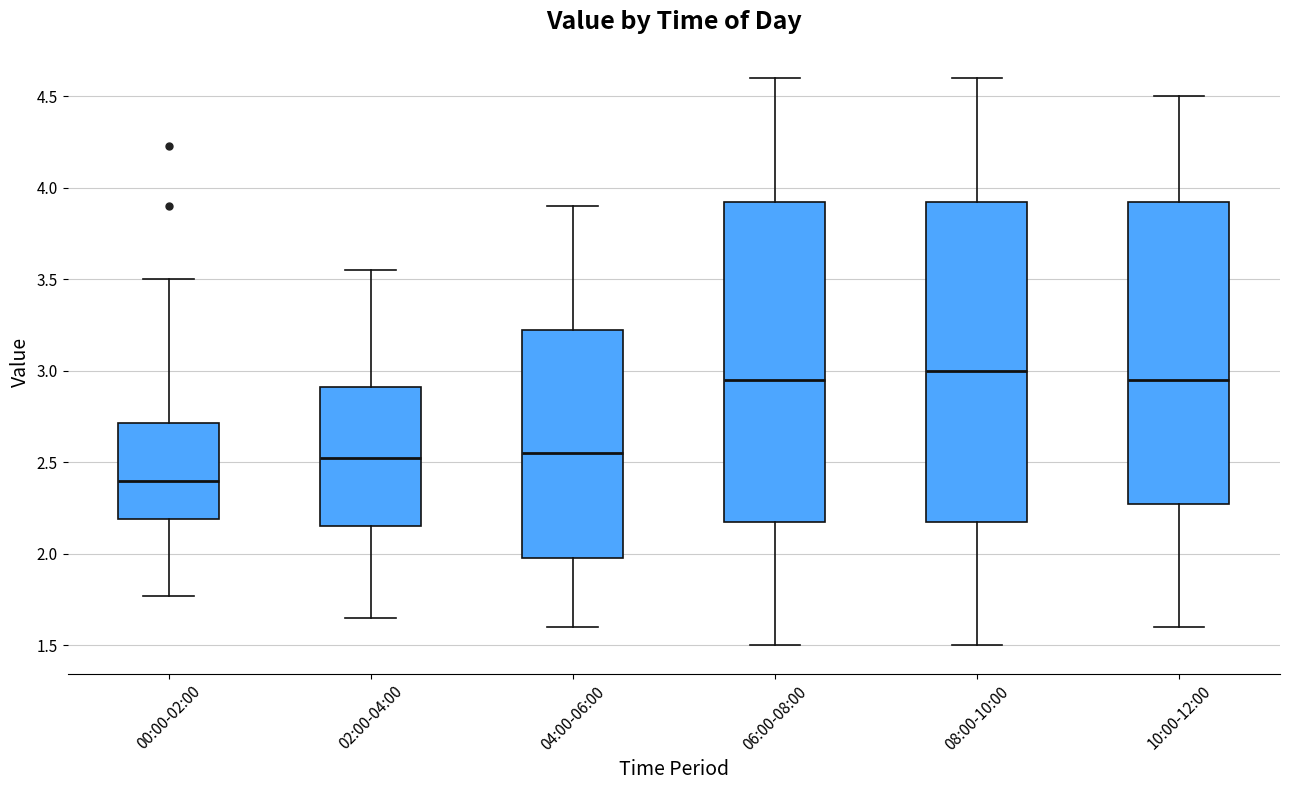

Reading left to right, read every box against the y-axis: the position of its median line, the range the box covers, and the ends of its whiskers. The values are not printed on the chart, so give them approximately, as read against the axis.

00:00-02:00: median 2.40, box 2.20 to 2.70, whiskers 1.75 to 3.50
02:00-04:00: median 2.55, box 2.15 to 2.90, whiskers 1.65 to 3.55
04:00-06:00: median 2.55, box 2.00 to 3.25, whiskers 1.60 to 3.90
06:00-08:00: median 2.95, box 2.20 to 3.95, whiskers 1.50 to 4.60
08:00-10:00: median 3.00, box 2.20 to 3.95, whiskers 1.50 to 4.60
10:00-12:00: median 2.95, box 2.30 to 3.95, whiskers 1.60 to 4.50